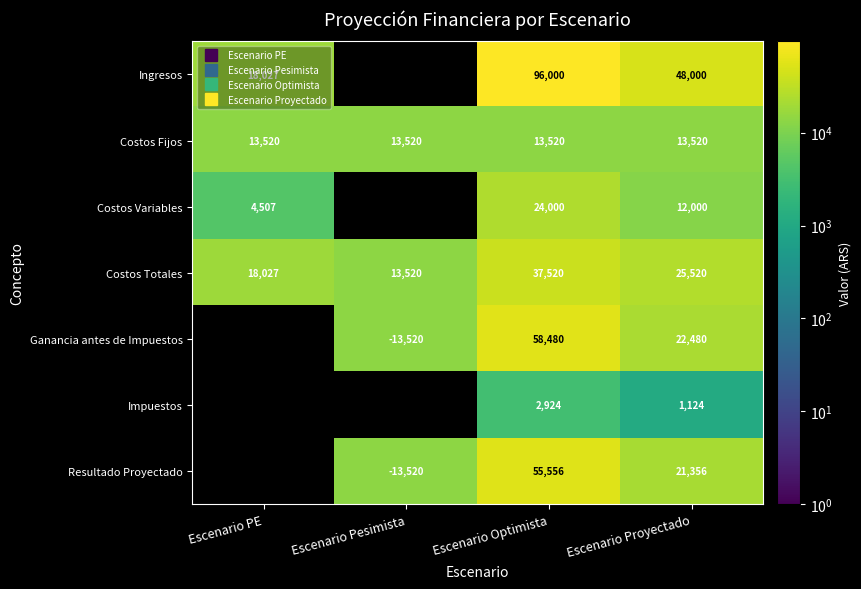

How many data points does each series have?

4